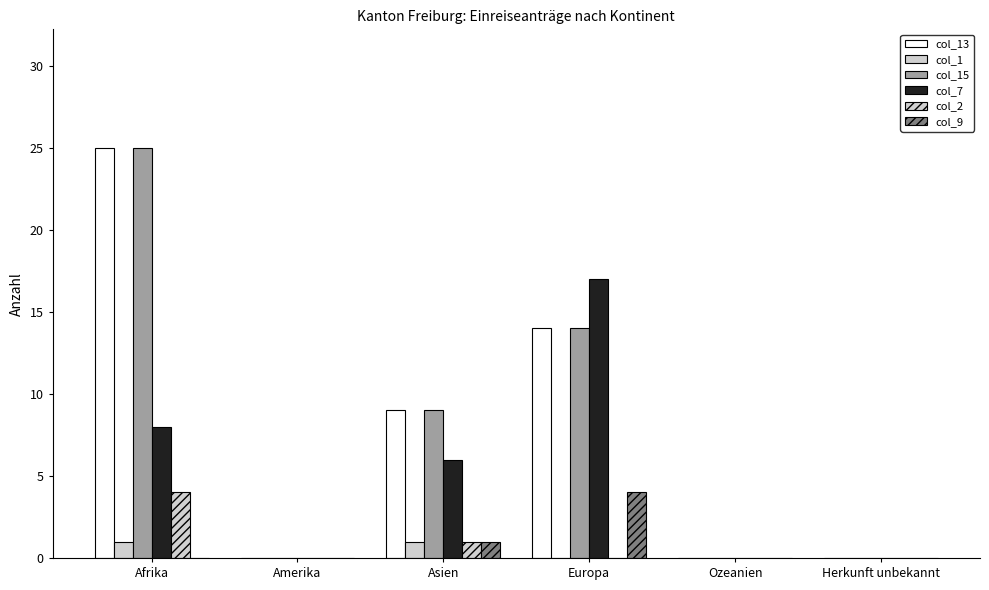

What position from the right is Europa?

3